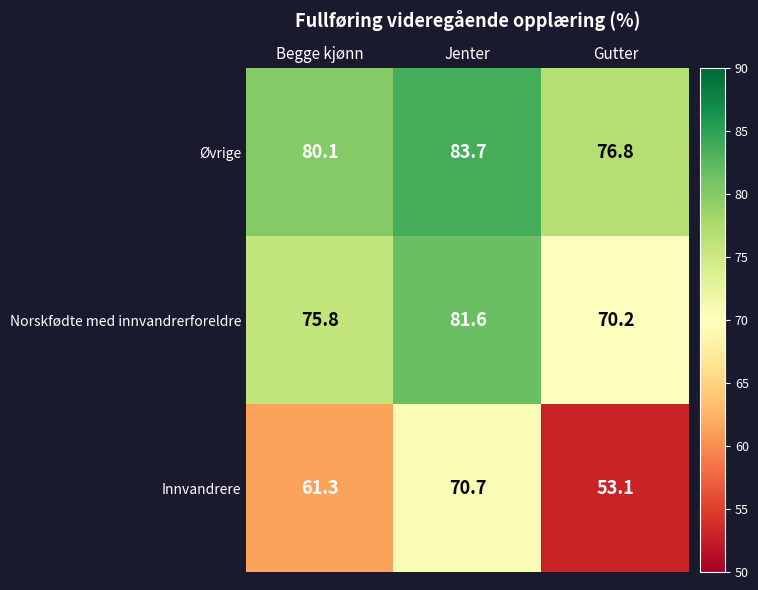

Rank the series at Begge kjønn from highest to lowest value.

Øvrige, Norskfødte med innvandrerforeldre, Innvandrere